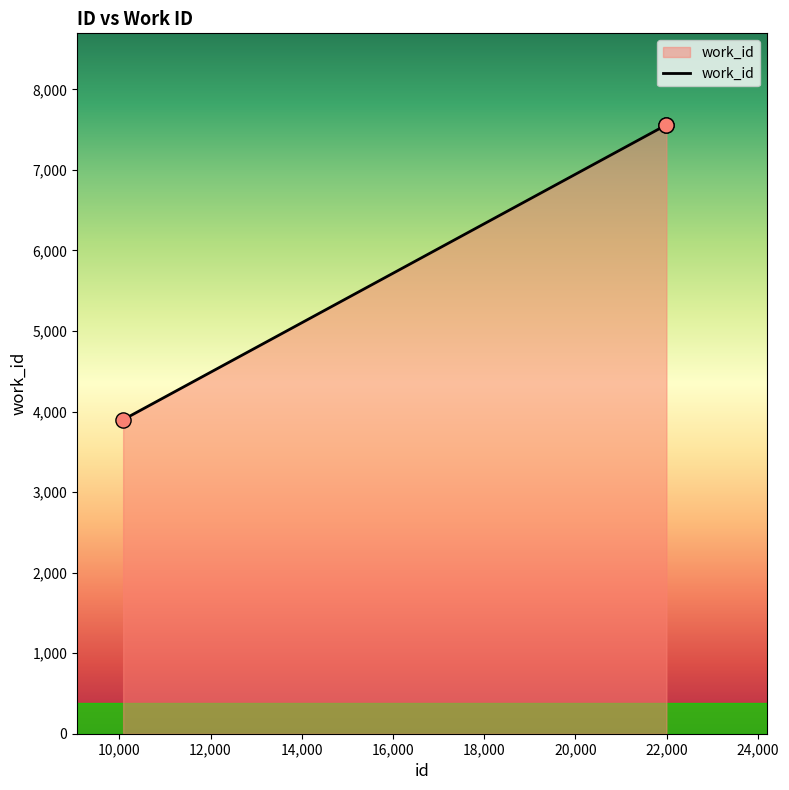

What is the difference between the maximum and minimum values?

3663